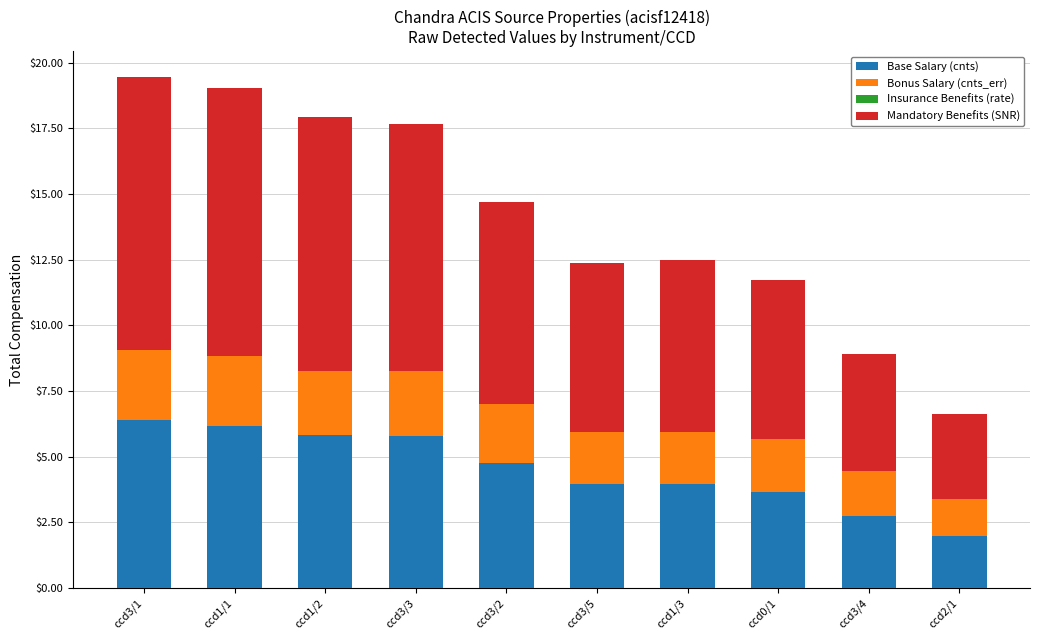

Is it true that Base Salary (cnts) equals 2.6 at ccd2/1?

False